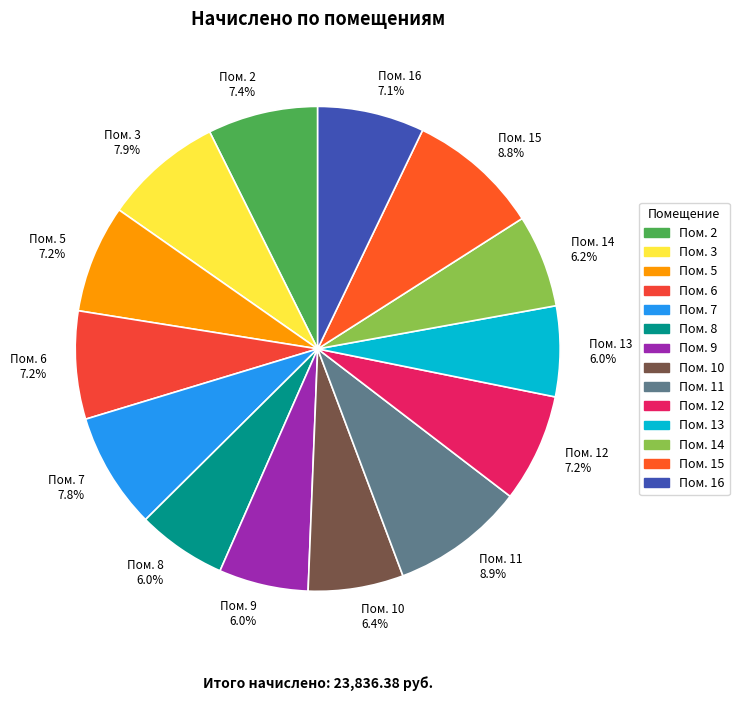

Combined, what portion of the pie is Пом. 13 6.0% and Пом. 5 7.2%?

13.2%